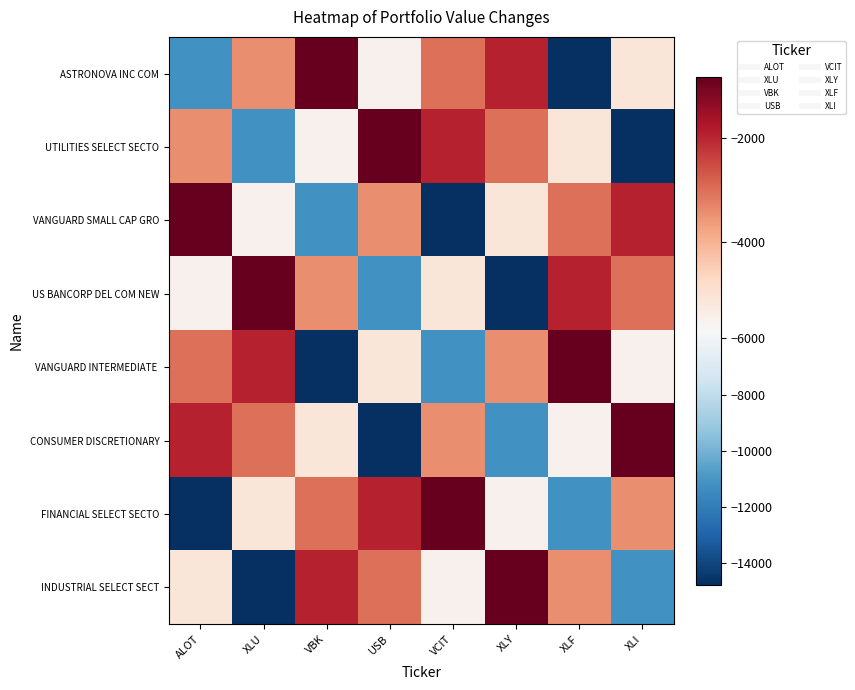

Between USB and XLU, which is larger?

XLU